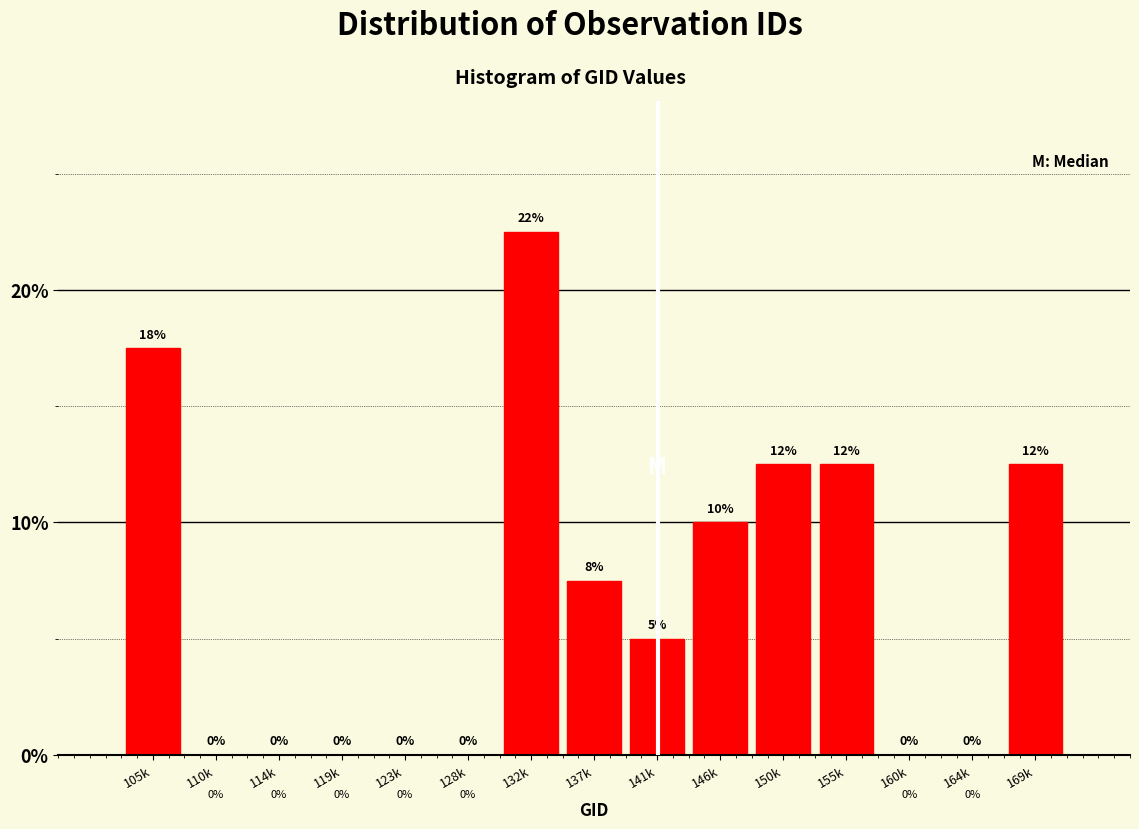

At which label does the data first exceed 5?

105k